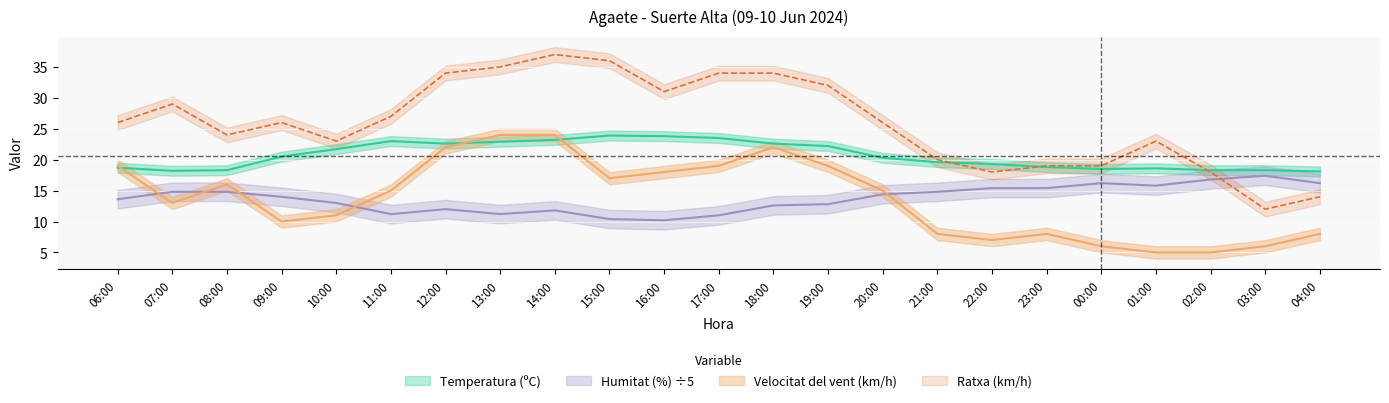

What is the spread (max minus min) of values at 00:00?

13.0